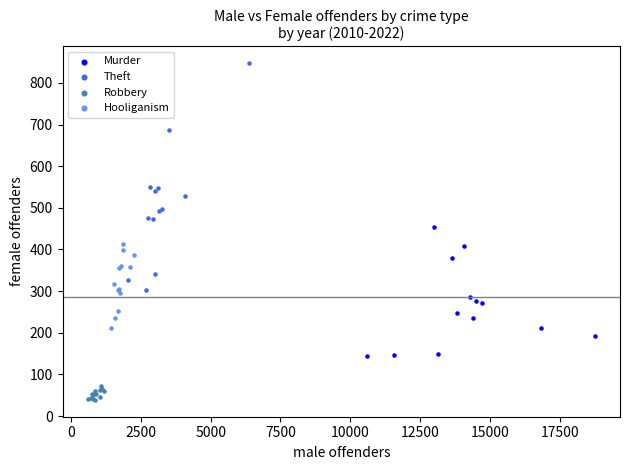

Which series reaches the maximum Y coordinate?

Theft